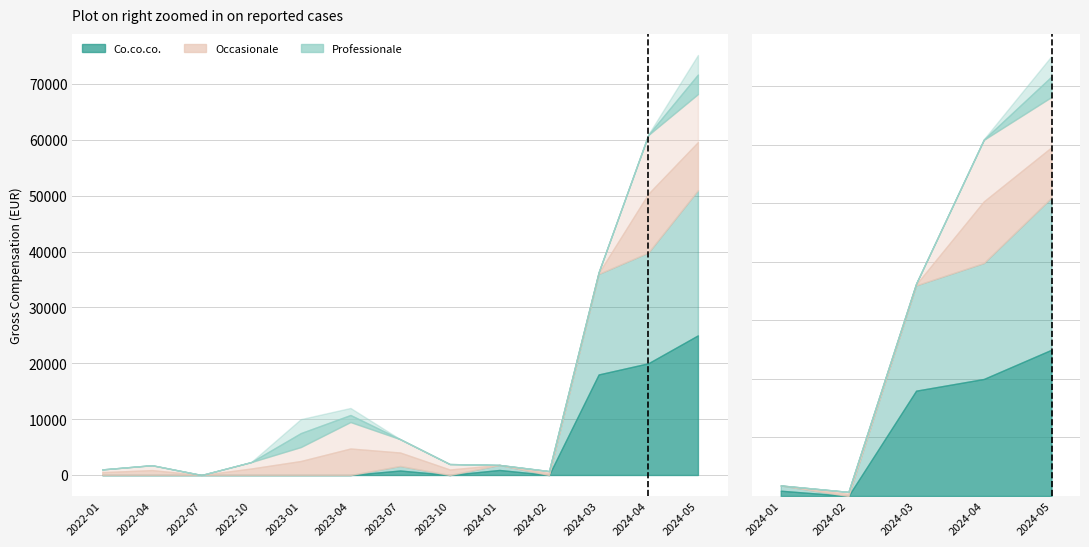

What is the change in value from 2024-01 to 2024-03?

+0.1